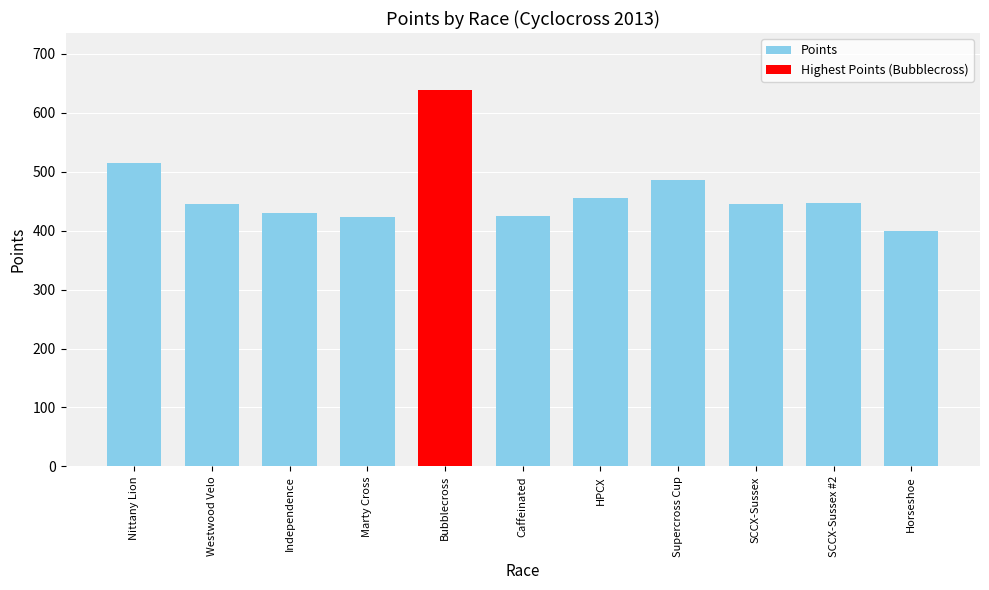

Between Nittany Lion and HPCX, which is larger?

Nittany Lion